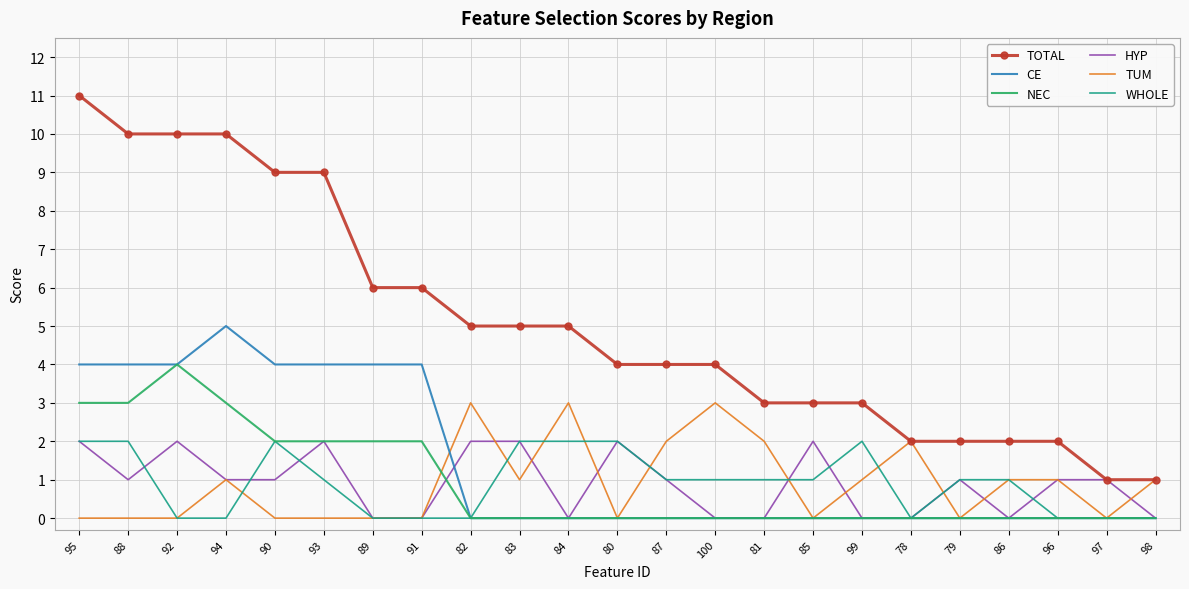

At which category does the chart reach its peak across all series?

95